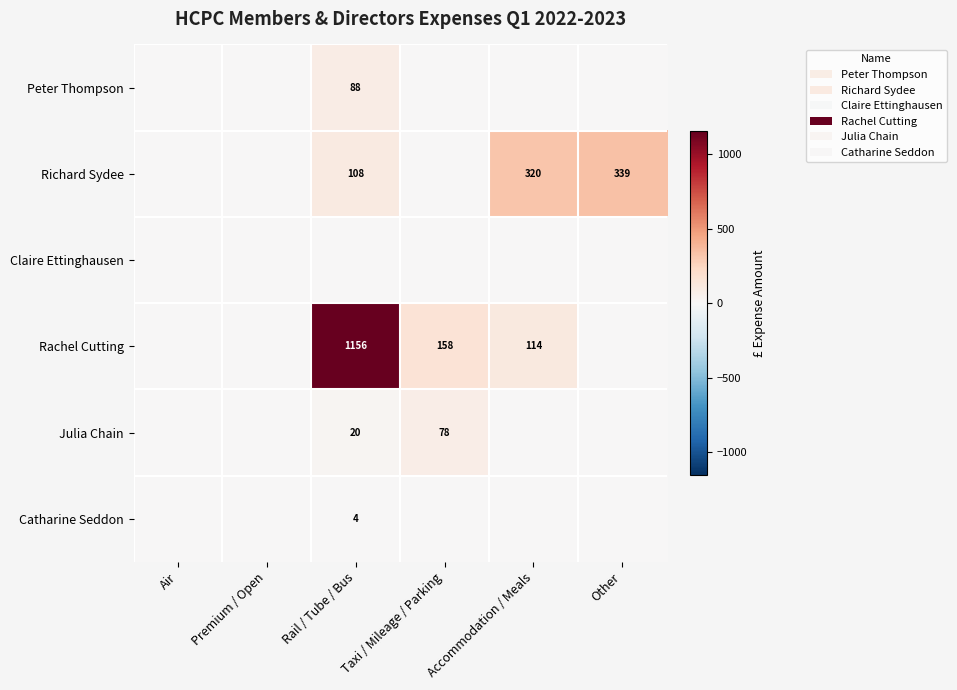

The value of Rachel Cutting at Rail / Tube / Bus is 1832. True or false?

False